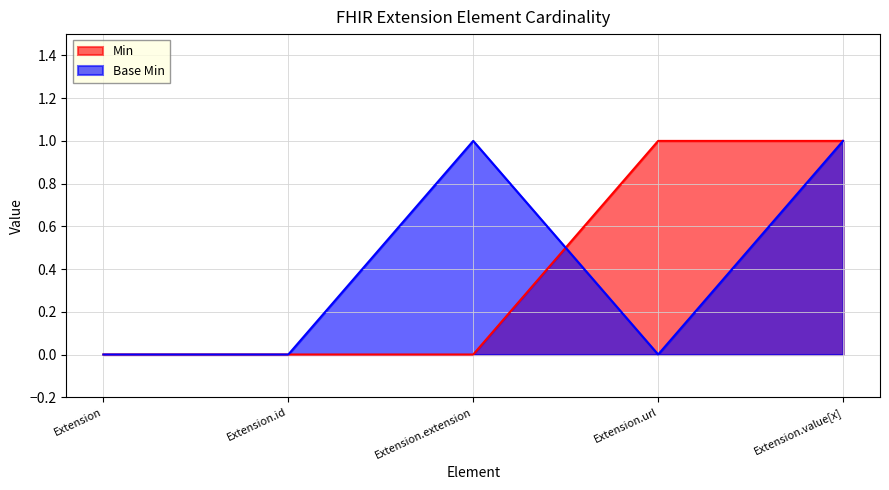

What is the sum of all Base Min values?

2